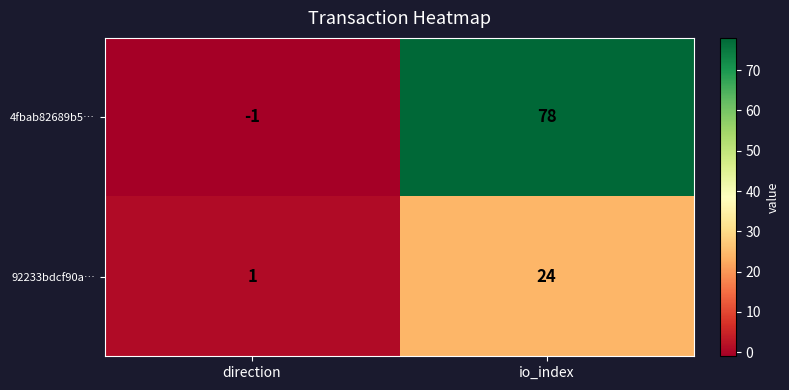

Where is 4fbab82689b5… nearest to the value 38?

direction